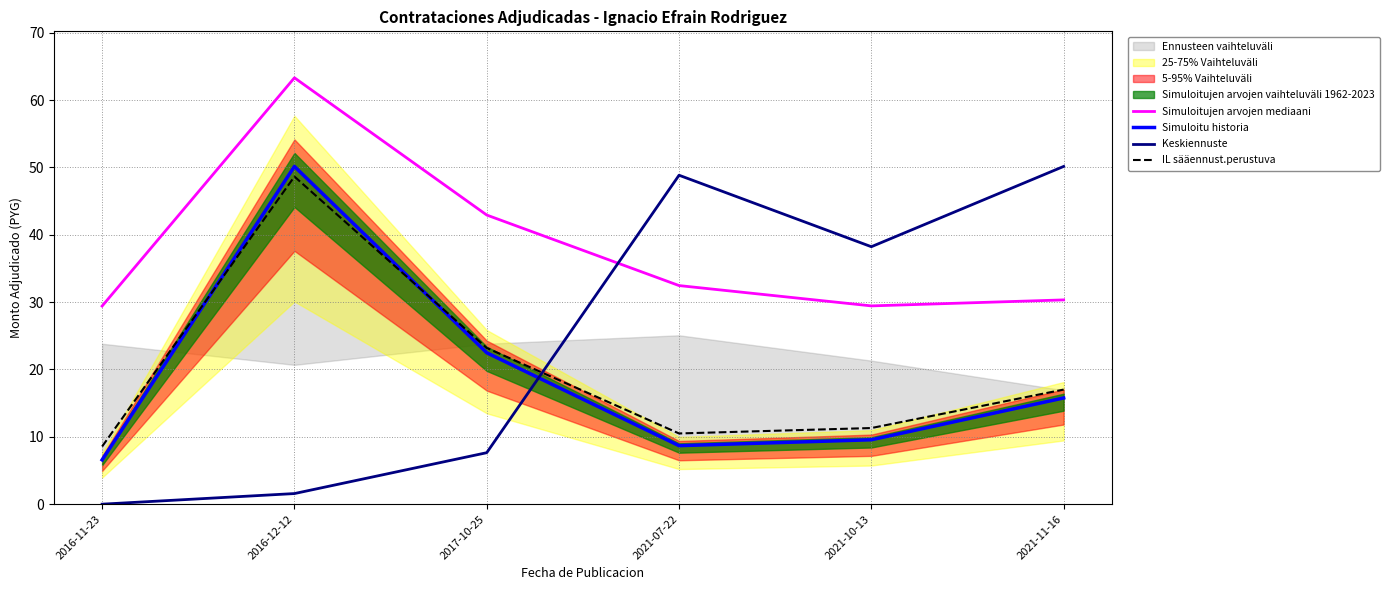

Reading right to left, what are all the values shown in this chart?

Simuloitujen arvojen mediaani: 30.3	29.4	32.5	42.9	63.3	29.4
Simuloitu historia: 15.8	9.6	8.7	22.5	50.1	6.6
Keskiennuste: 50.1	38.2	48.8	7.6	1.6	0.0
IL sääennust.perustuva: 17.0	11.3	10.5	23.2	48.6	8.6